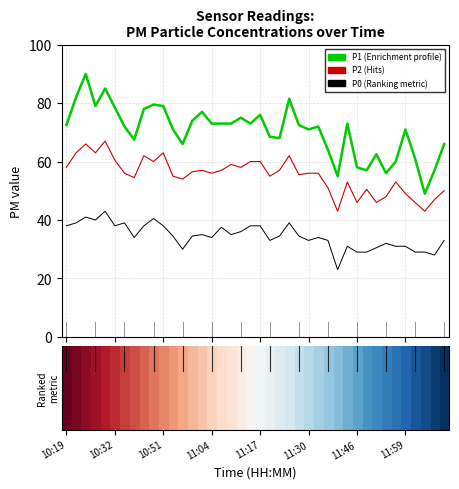

What is the smallest value displayed?

23.0